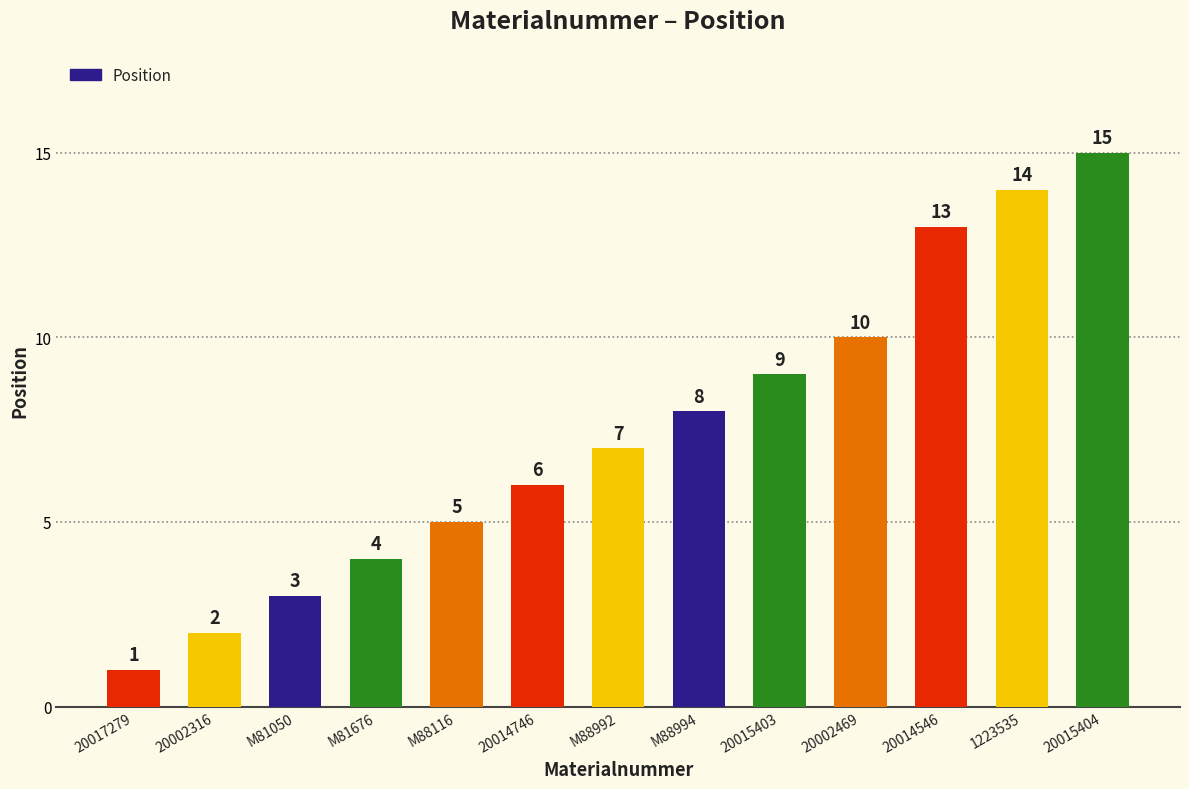

What position from the left is 1223535?

12